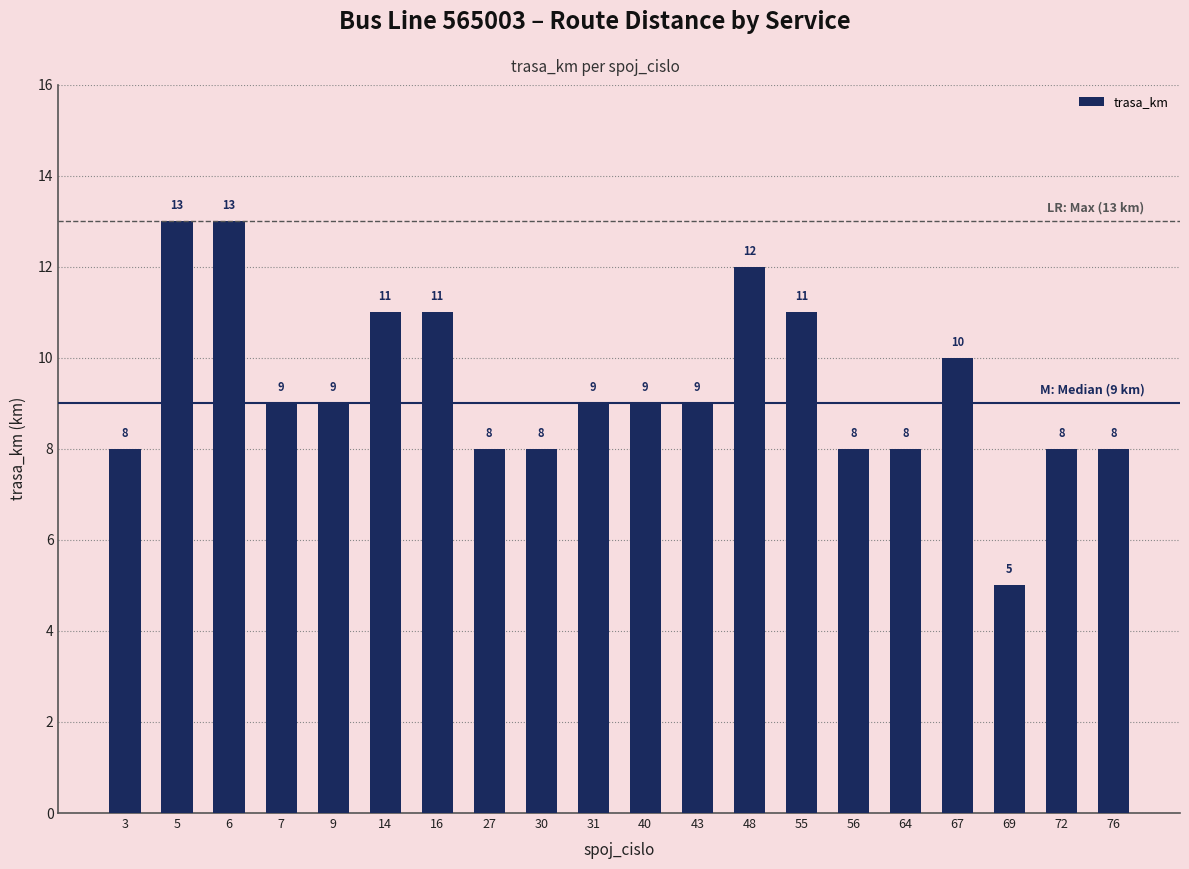

What is the maximum value shown in the chart?

13